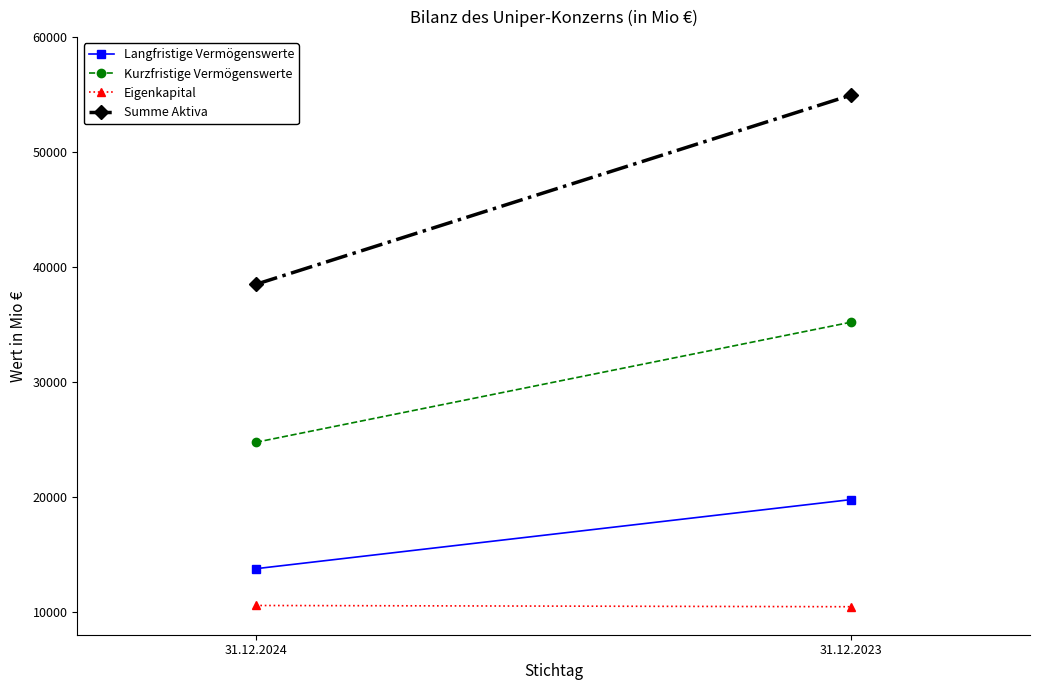

Reading left to right, what are all the values shown in this chart?

Langfristige Vermögenswerte: 13745	19762
Kurzfristige Vermögenswerte: 24744	35200
Eigenkapital: 10544	10436
Summe Aktiva: 38489	54961